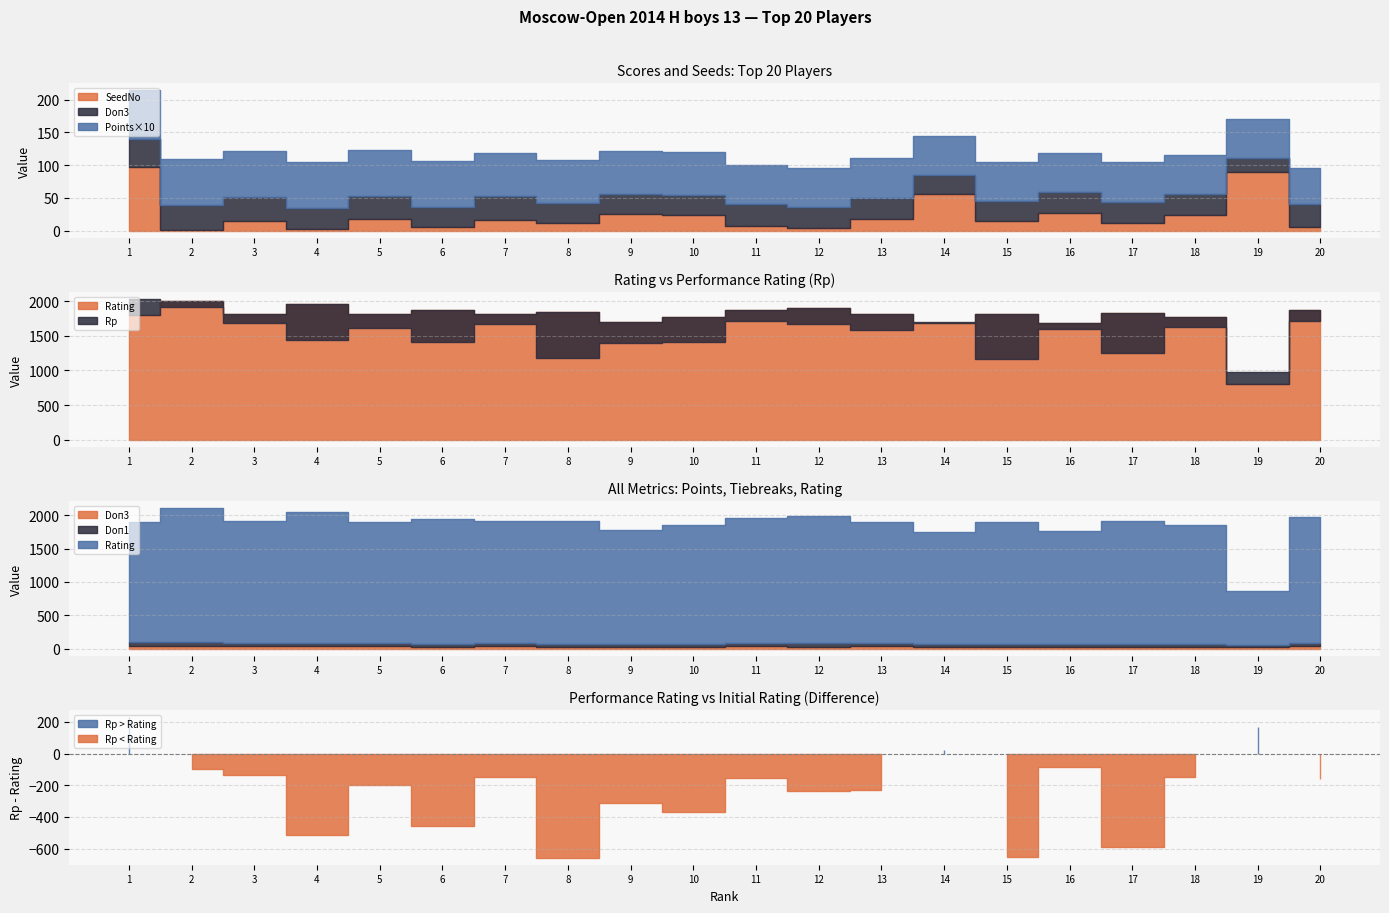

What value does the Doп3 series have at 15, to the nearest 5?

30